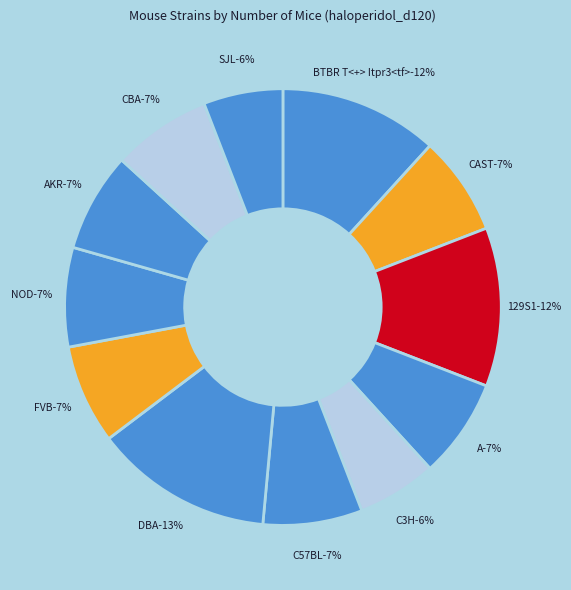

To the nearest percent, what is the combined percentage of FVB/NJ and C3H/HeJ?

13%